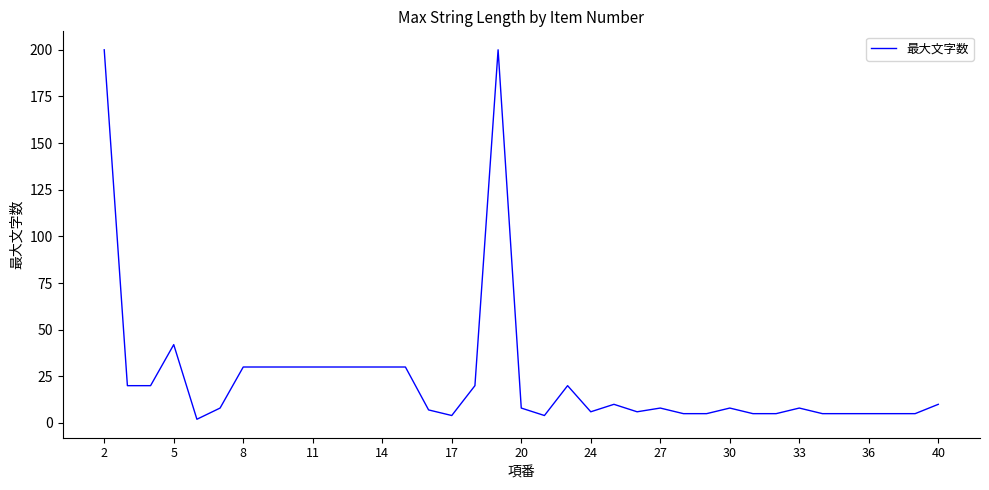

How many series are shown in this chart?

1